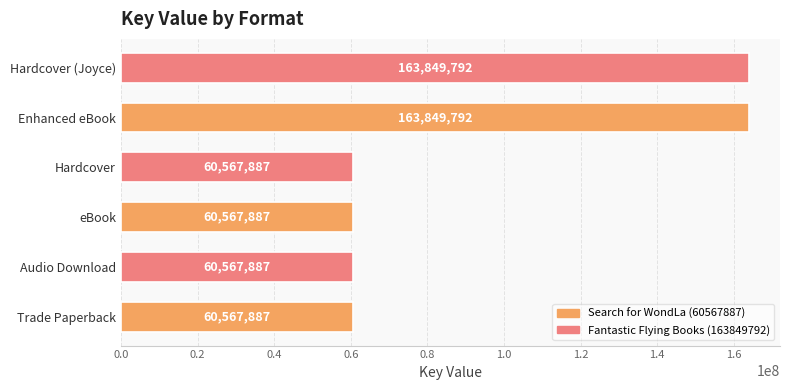

Is it true that the value at eBook is 60567887?

True